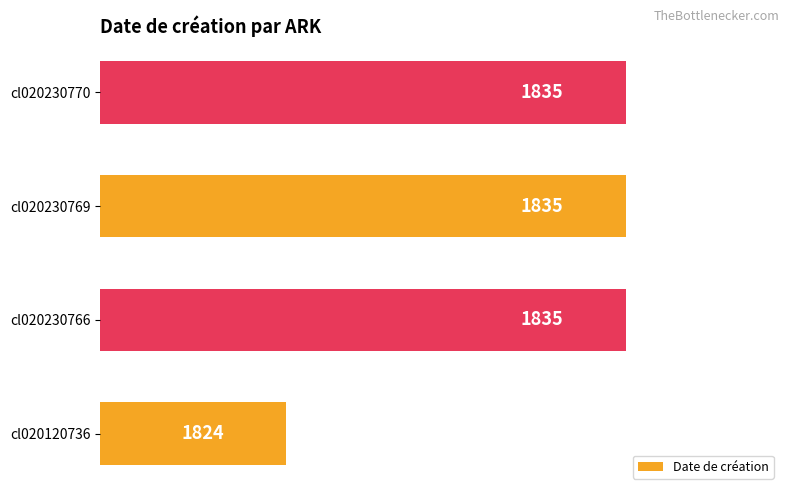

Between cl020230766 and cl020120736, which is larger?

cl020230766